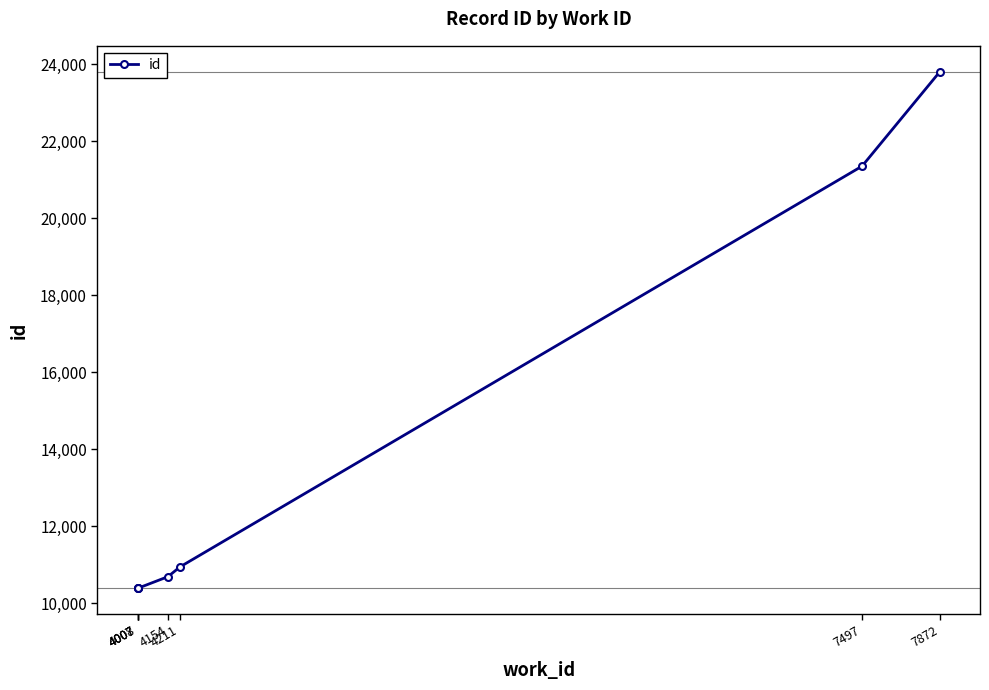

List the labels in order of value, smallest first.

4007, 4007, 4008, 4154, 4211, 7497, 7872